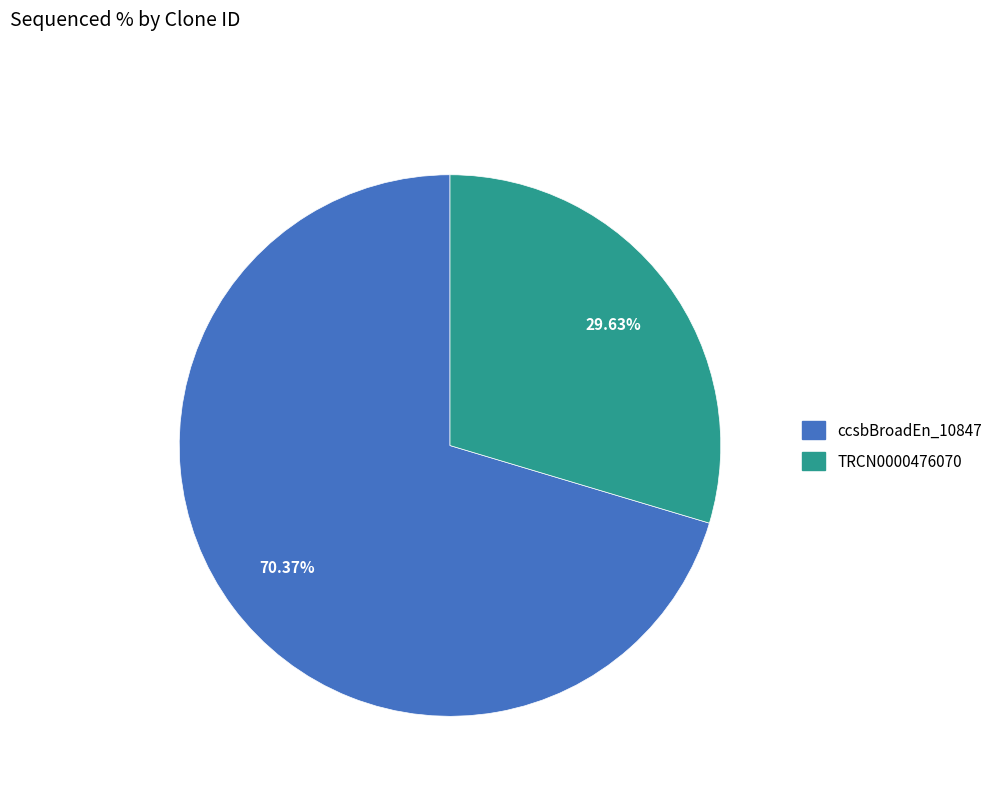

Is there any slice that represents more than half of the pie?

Yes